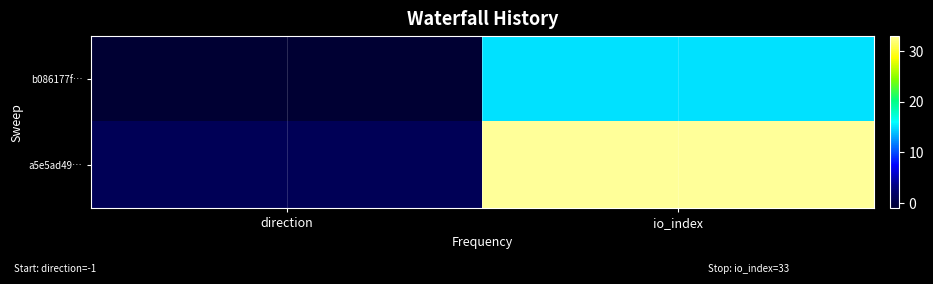

Which category has the highest value across all series?

io_index